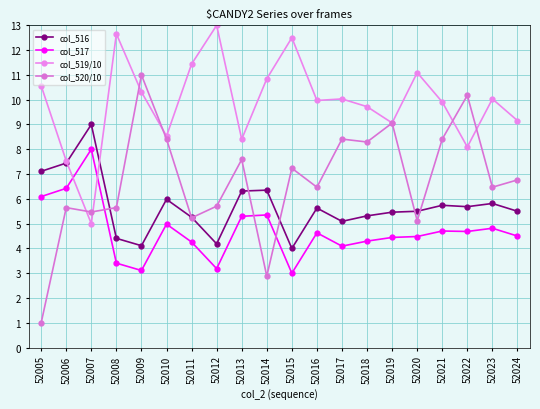

Where is col_520/10 nearest to the value 6?

52012